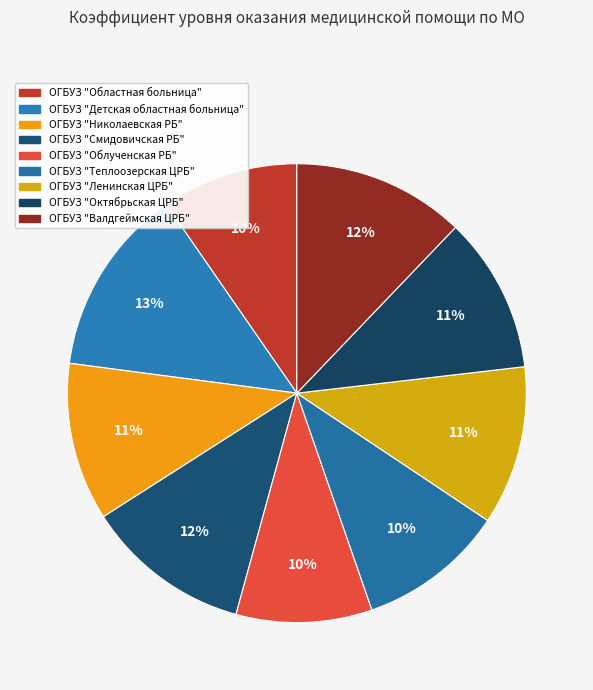

The ОГБУЗ "Теплоозерская ЦРБ" slice represents 10% of the pie. True or false?

True